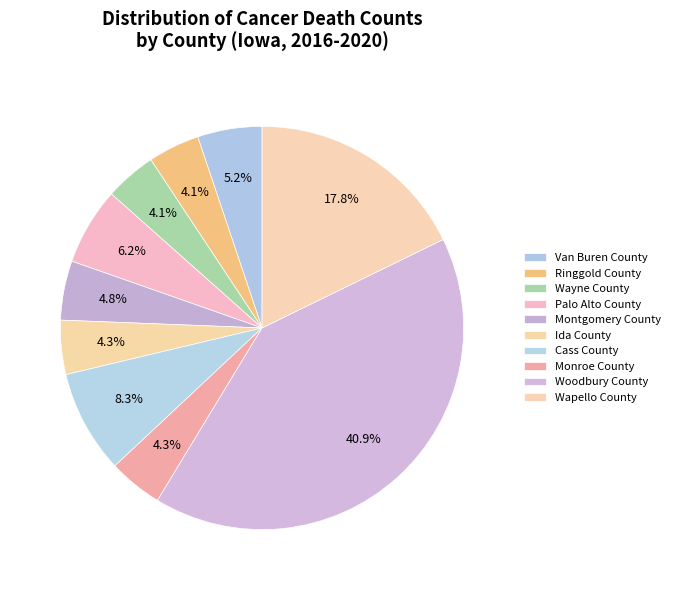

Count the number of slices in the pie.

10